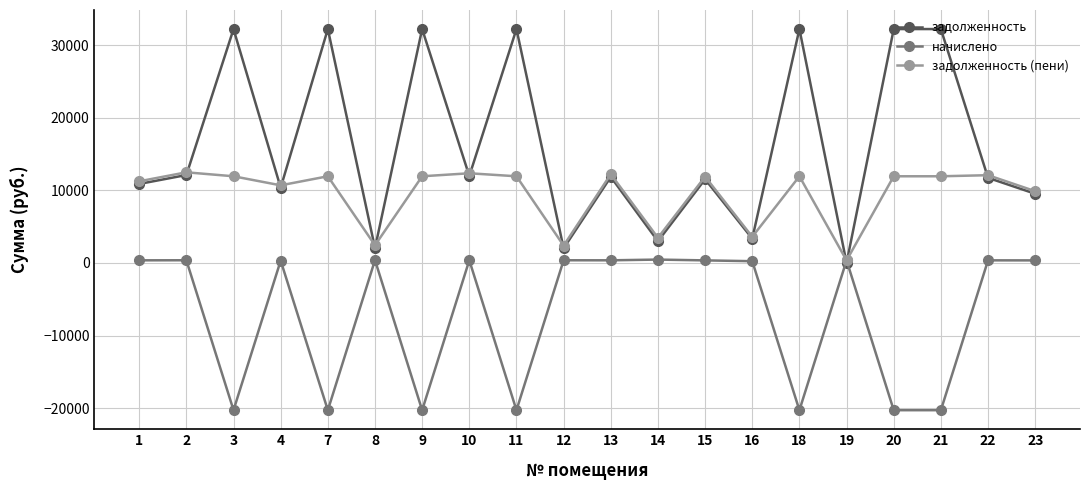

How many values in the начислено series are below 356?

10